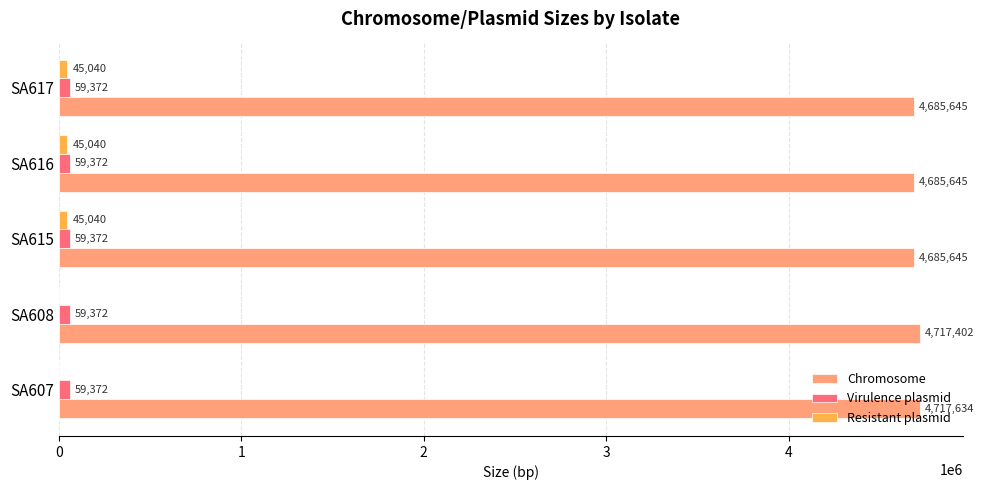

Between SA607 and SA608, which series saw the biggest shift?

Chromosome